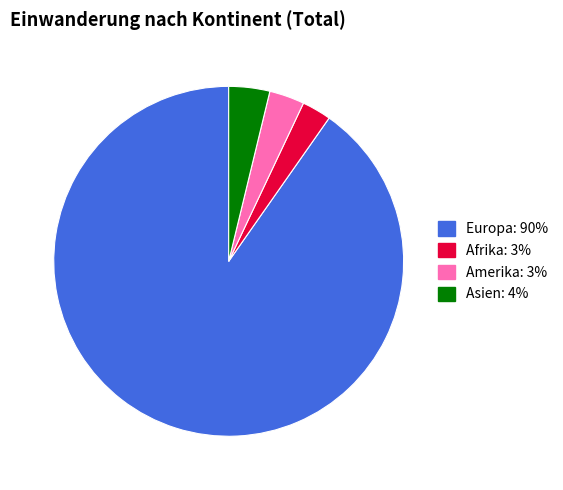

Is there a majority slice in this chart?

Yes